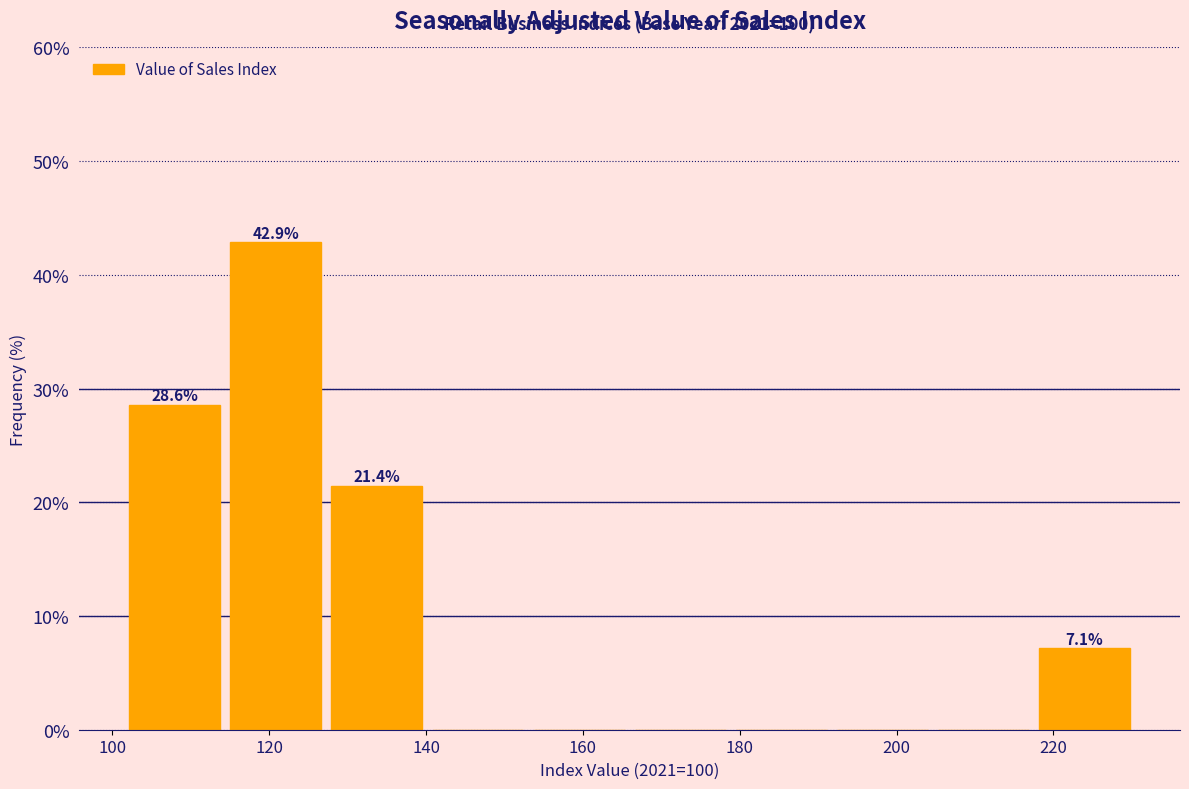

Which range on the x-axis has the tallest bar?

114 to 128